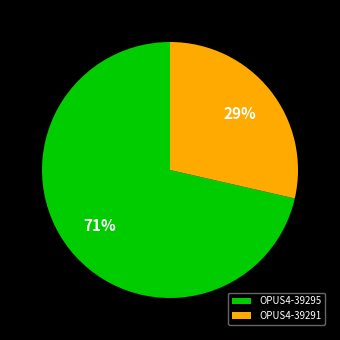

How many slices are in this pie chart?

2